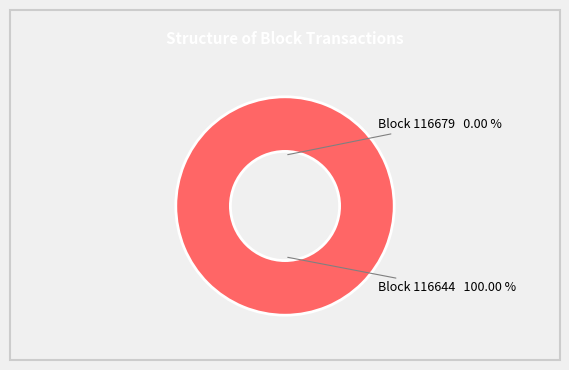

Count the number of slices in the pie.

2